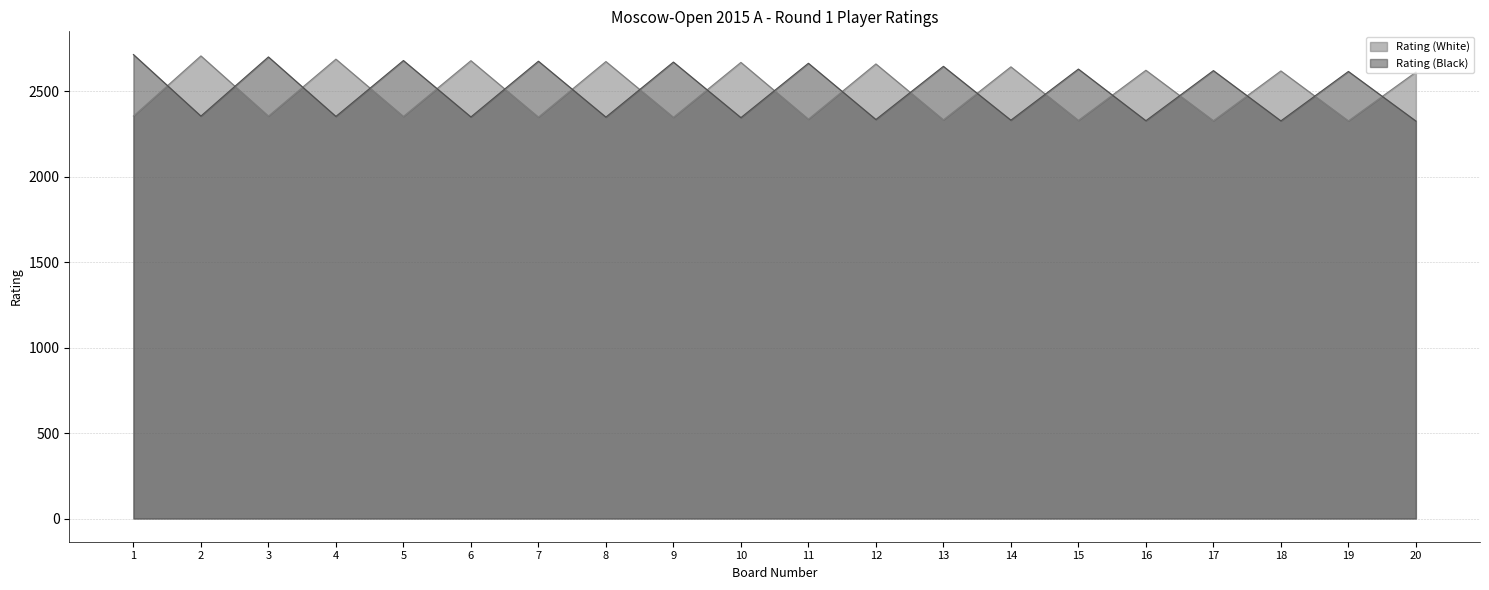

Which category has the highest value in the Rating (White) series?

2